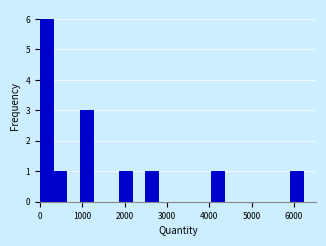

Read against the x-axis, roughly where is the centre of the tallest bar?

200